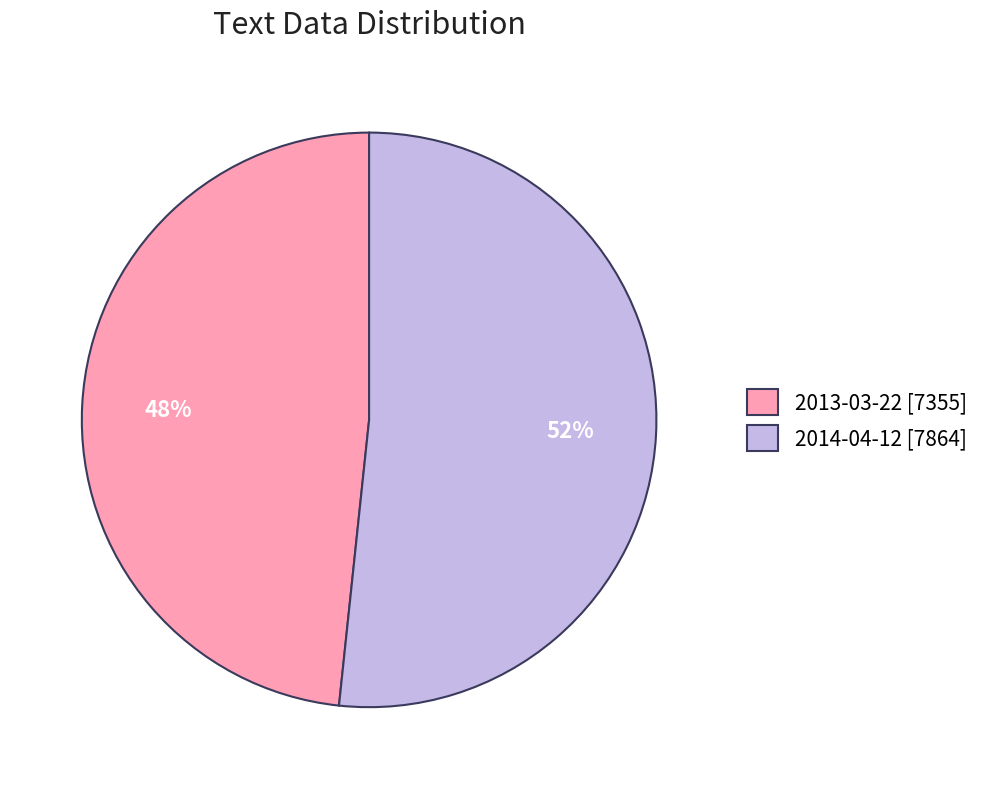

Do 2014-04-12 and 2013-03-22 together represent more than half of the pie?

Yes